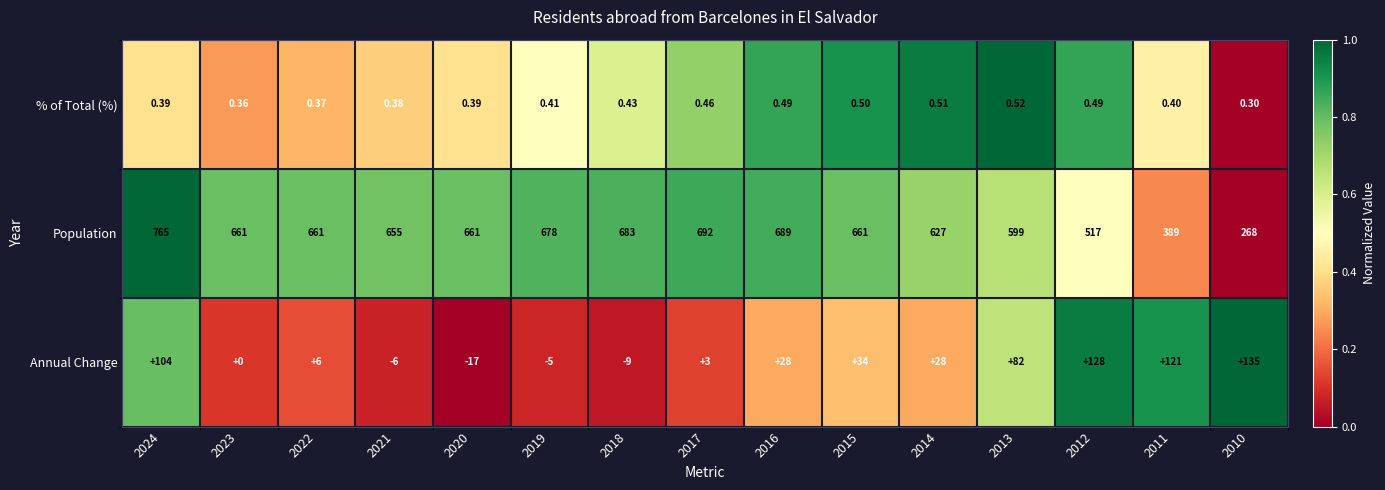

List the series in order of their peak value, highest first.

Population, Annual Change, % of Total (%)